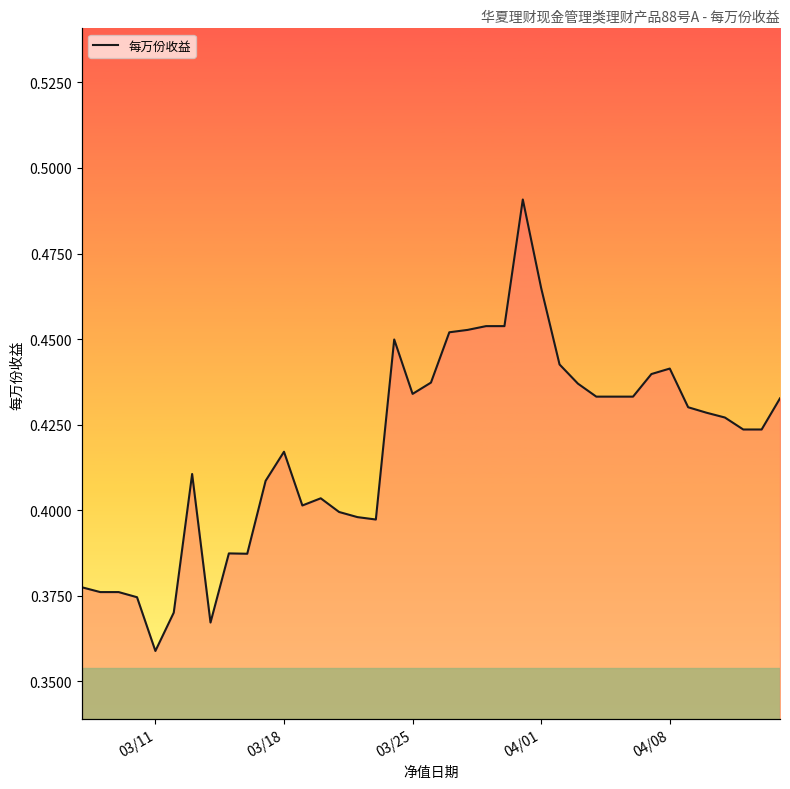

What is the minimum value shown in the chart?

0.4